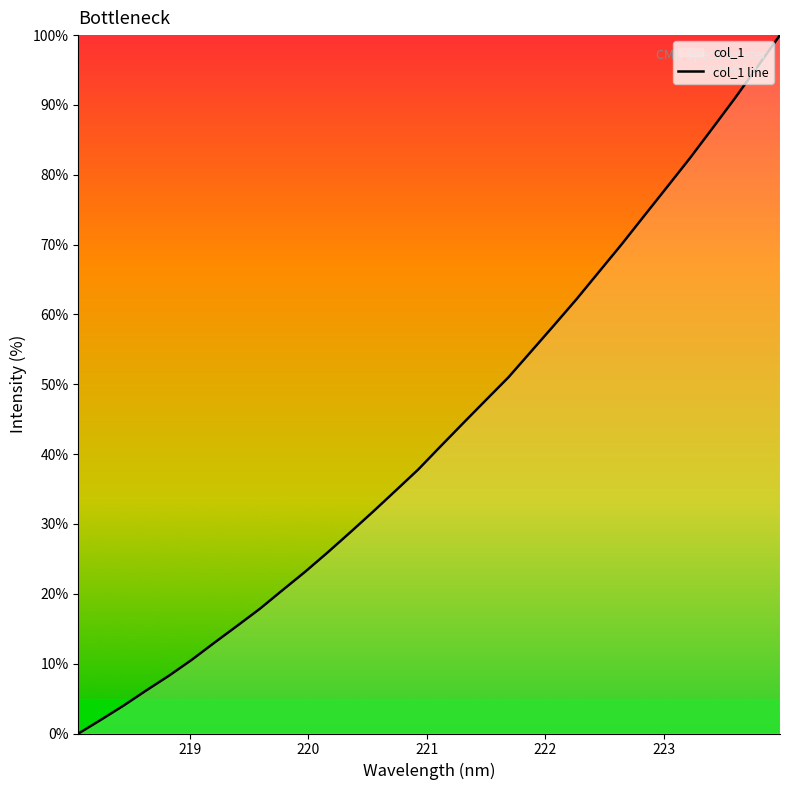

How many data points are less than 41?

16